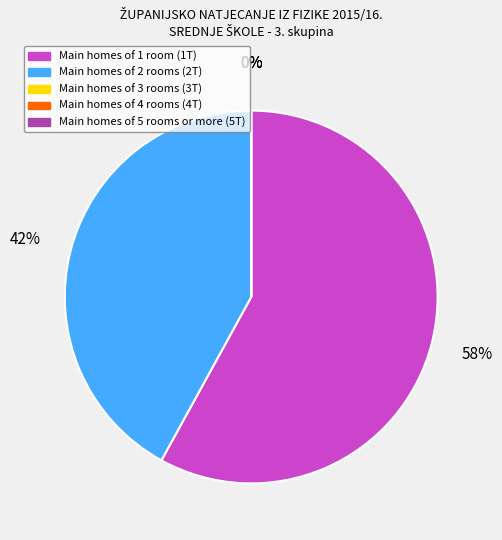

Is there any slice that represents more than half of the pie?

Yes